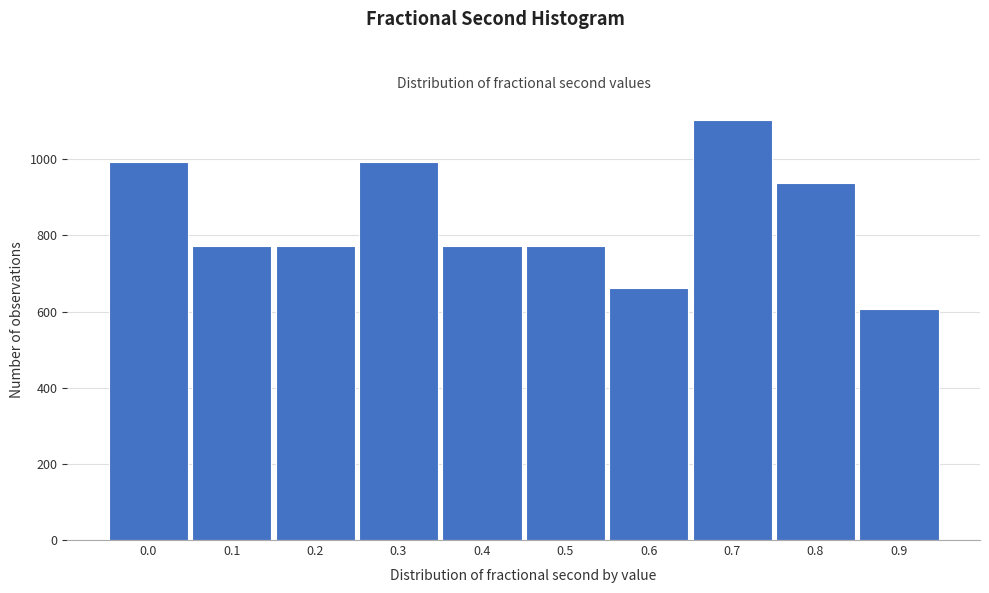

Reading right to left, extract all data points from this chart.

607	939	1103	663	773	773	993	773	773	993